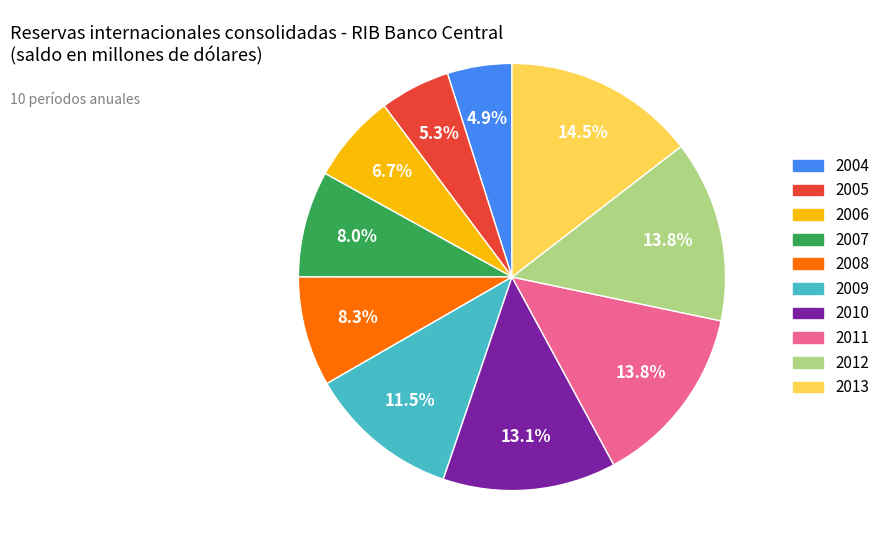

What is the total percentage of 2010 and 2004?

18.0%